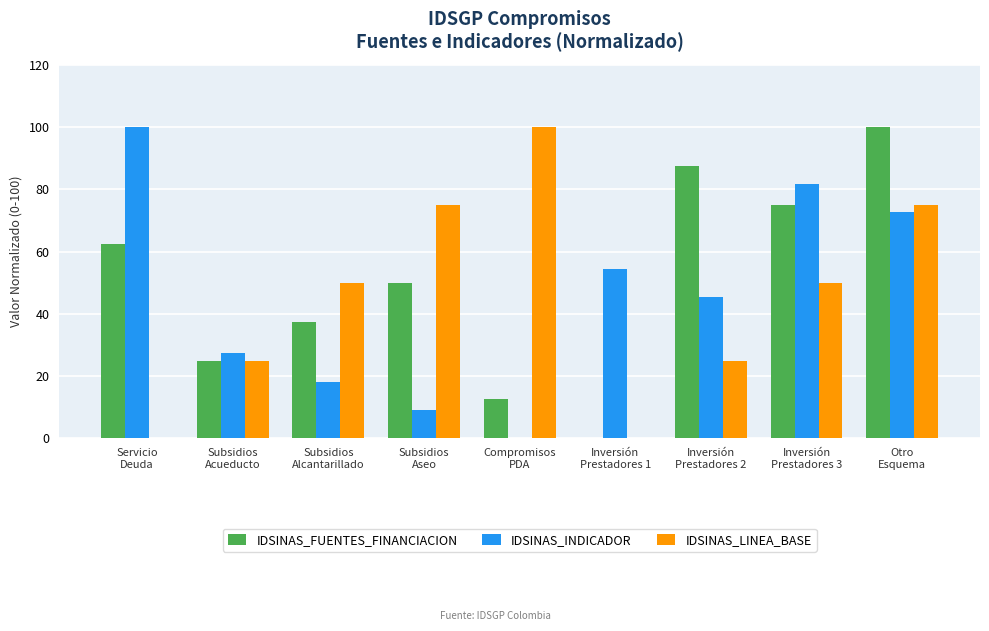

What is the maximum value shown in the chart?

100.0